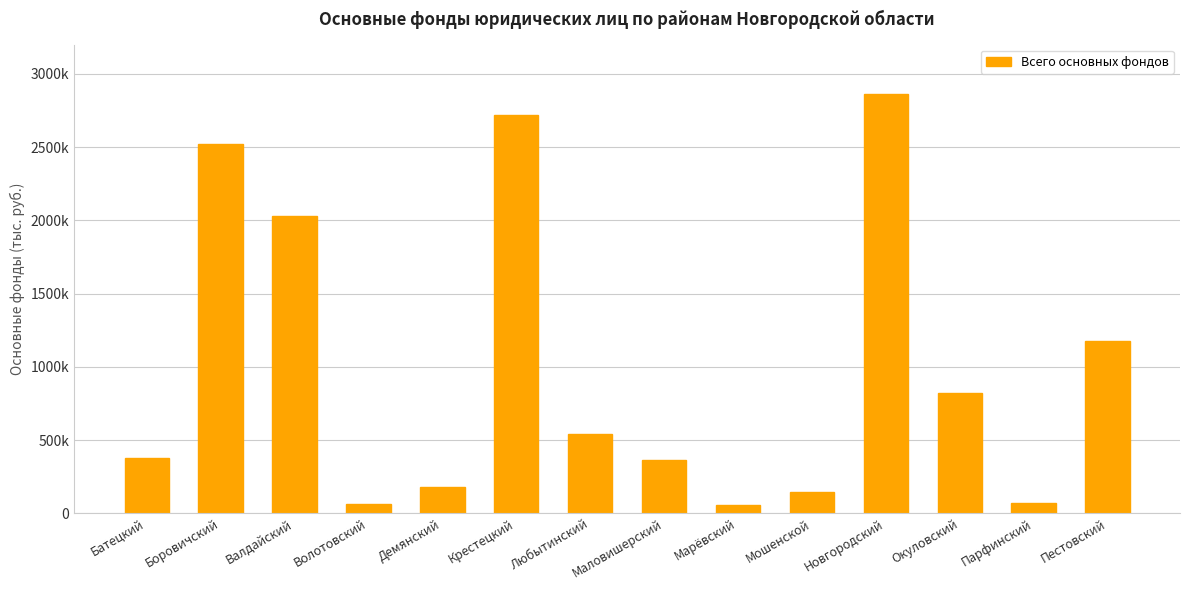

The chart shows a value of 377896 at Батецкий. True or false?

True